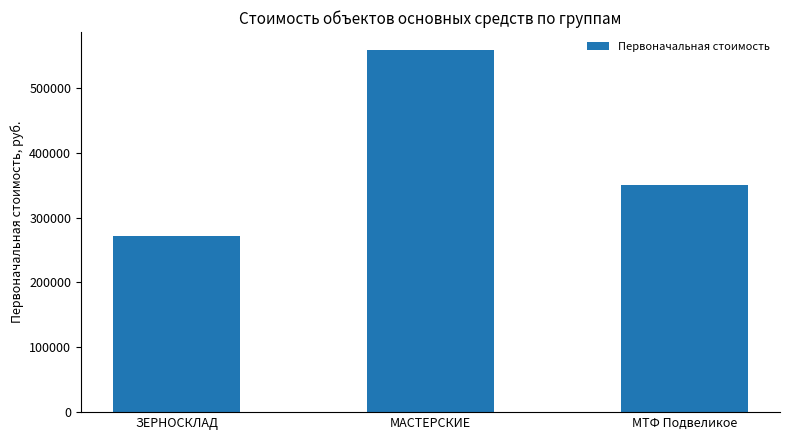

What is the label of the 1st bar from the right?

МТФ Подвеликое